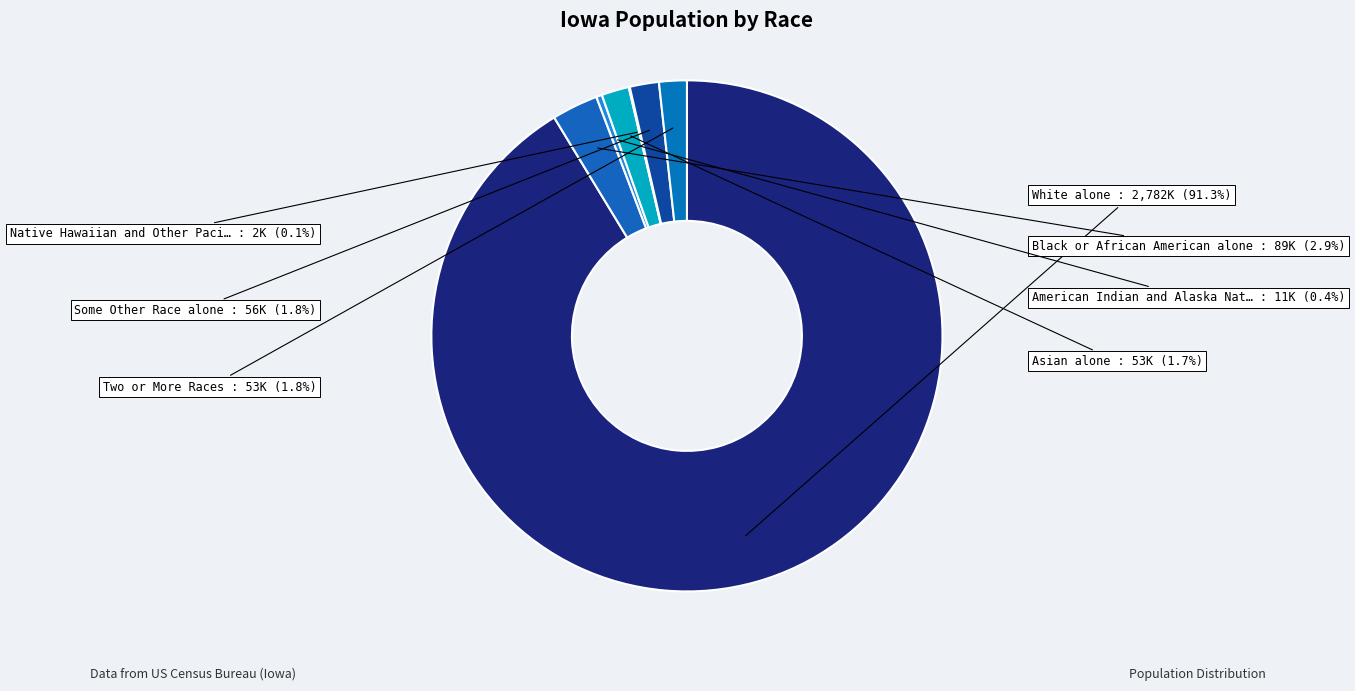

How many slices are in this pie chart?

7